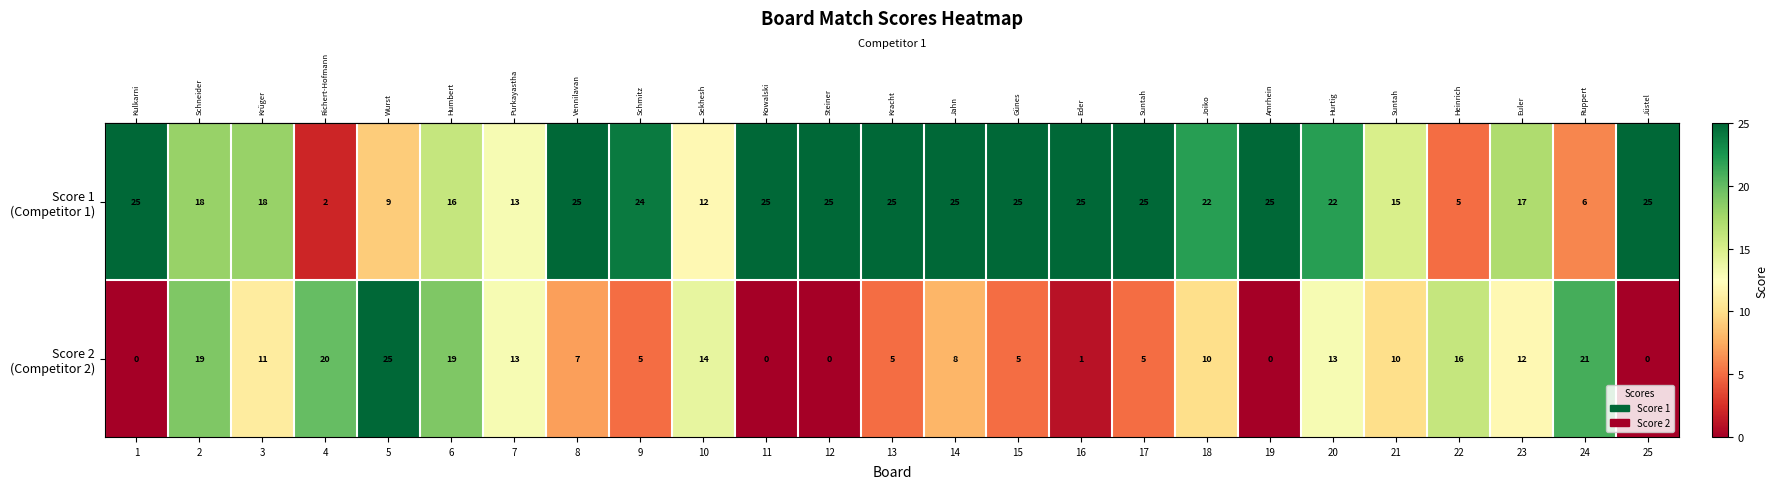

What is the total value across all series at 2?

37